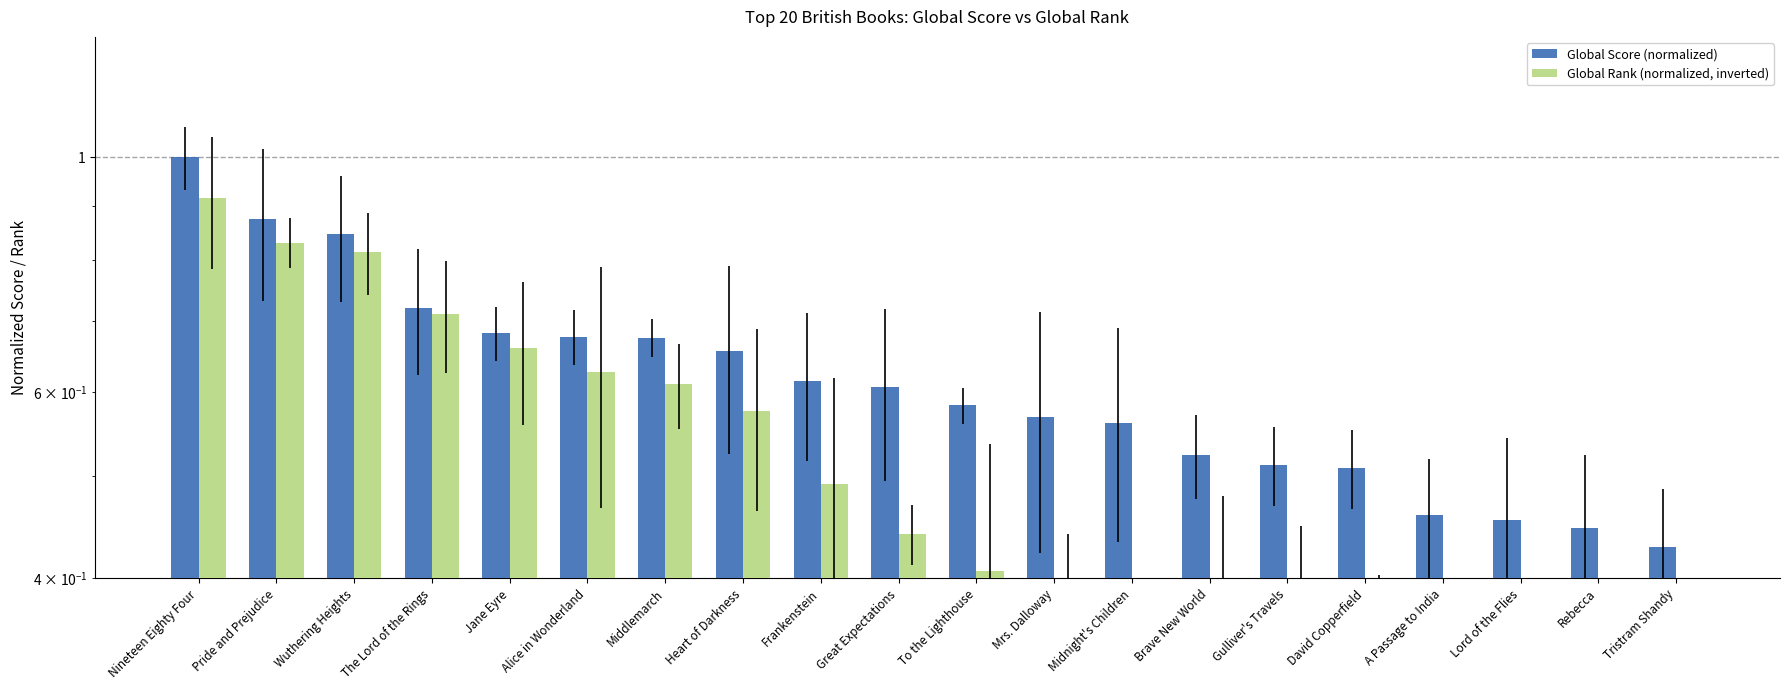

The value of Global Score (normalized) at Alice in Wonderland is 0.7. True or false?

True